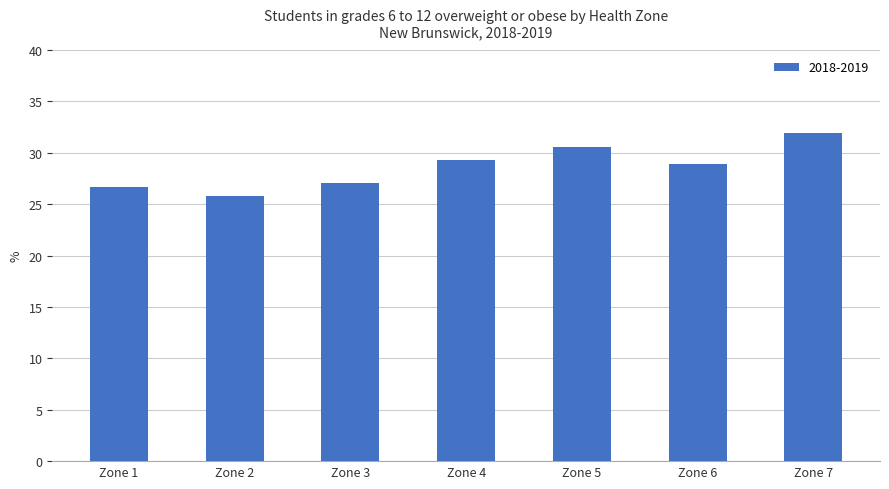

Reading left to right, what are all the values shown in this chart?

26.7	25.8	27.1	29.4	30.6	28.9	31.9